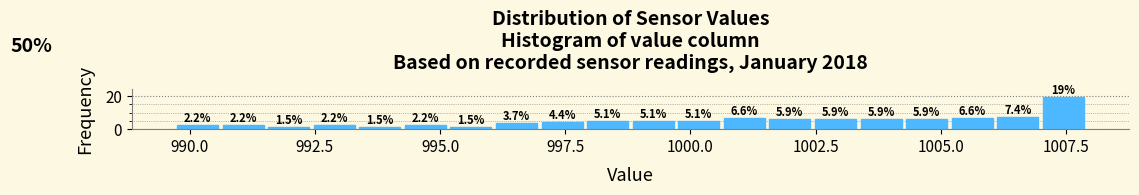

Around what value on the x-axis is the tallest bar? Give the approximate position of its centre, as read against the axis.

1007.5